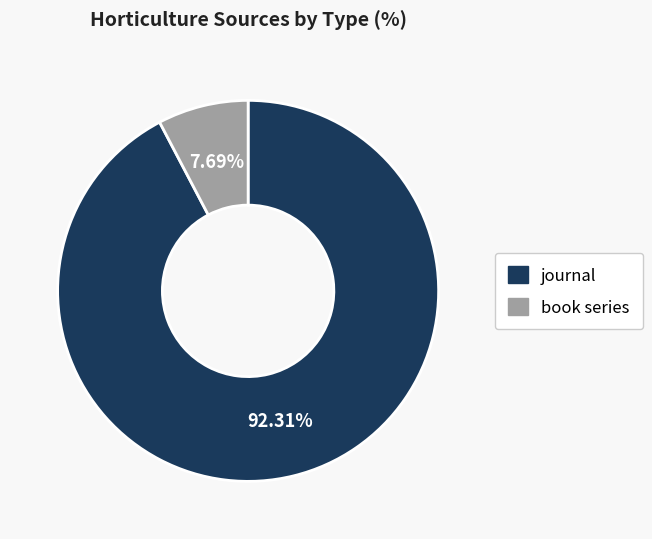

To the nearest percent, what is the average slice percentage?

50%